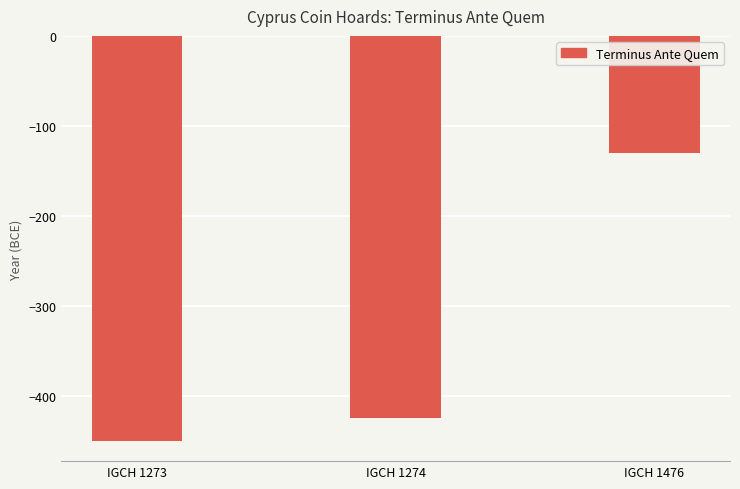

Reading left to right, transcribe all the data shown in this chart.

-450	-425	-130